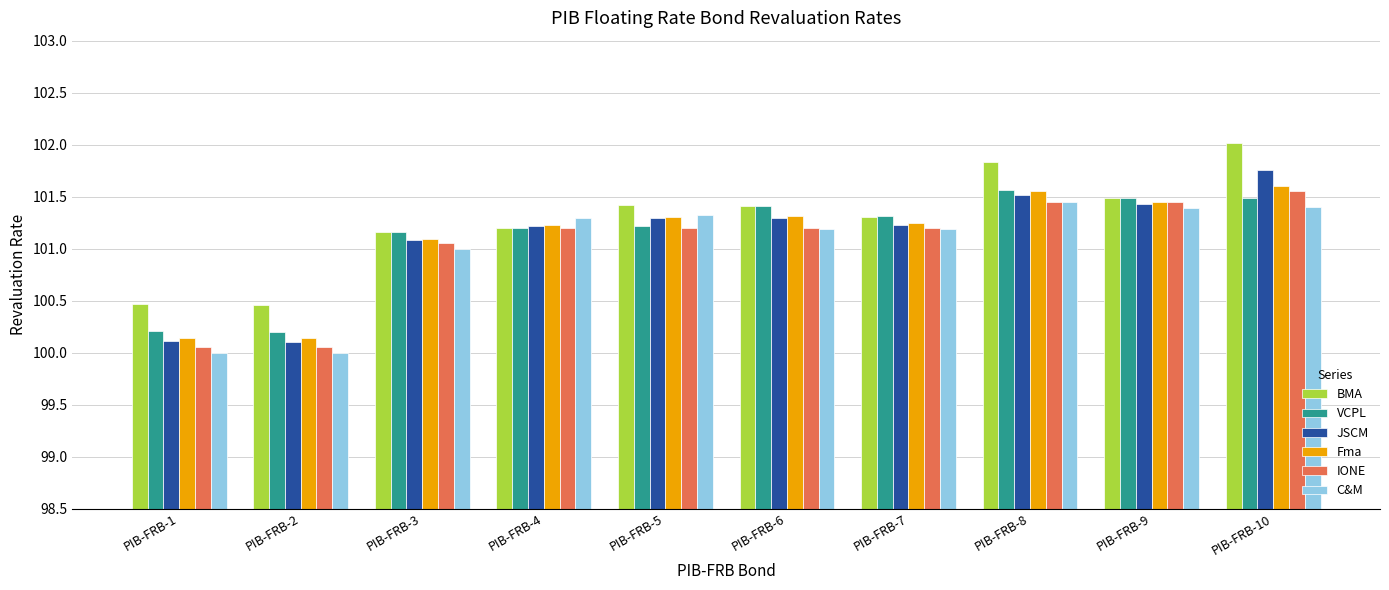

How many values in the Fma series exceed 101?

8